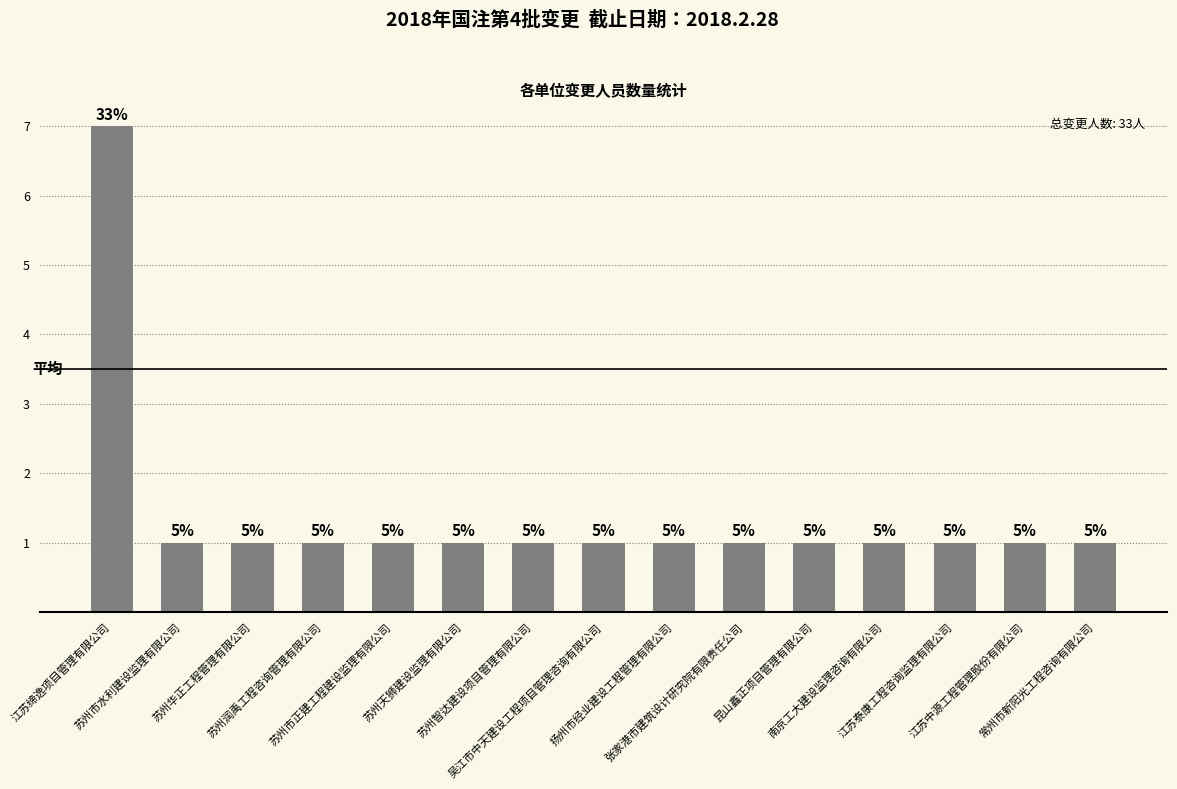

Approximately how many times larger is the value at 江苏泰康工程咨询监理有限公司 compared to 常州市新阳光工程咨询有限公司?

1.0